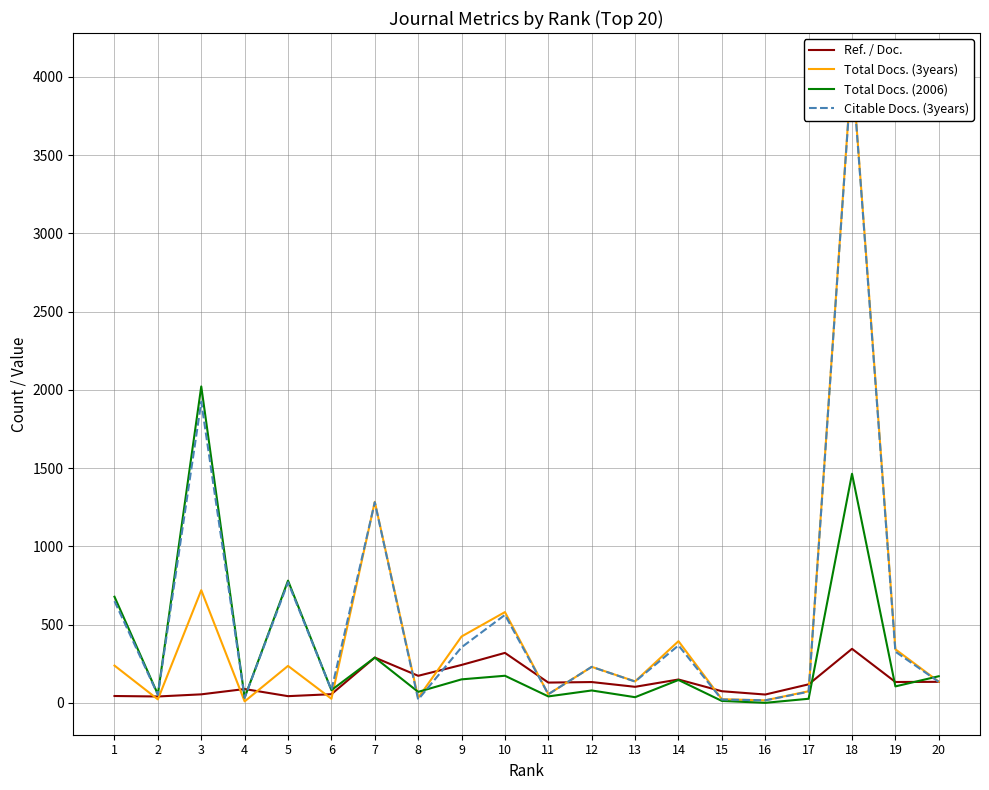

Which series has the widest spread of values?

Total Docs. (3years)